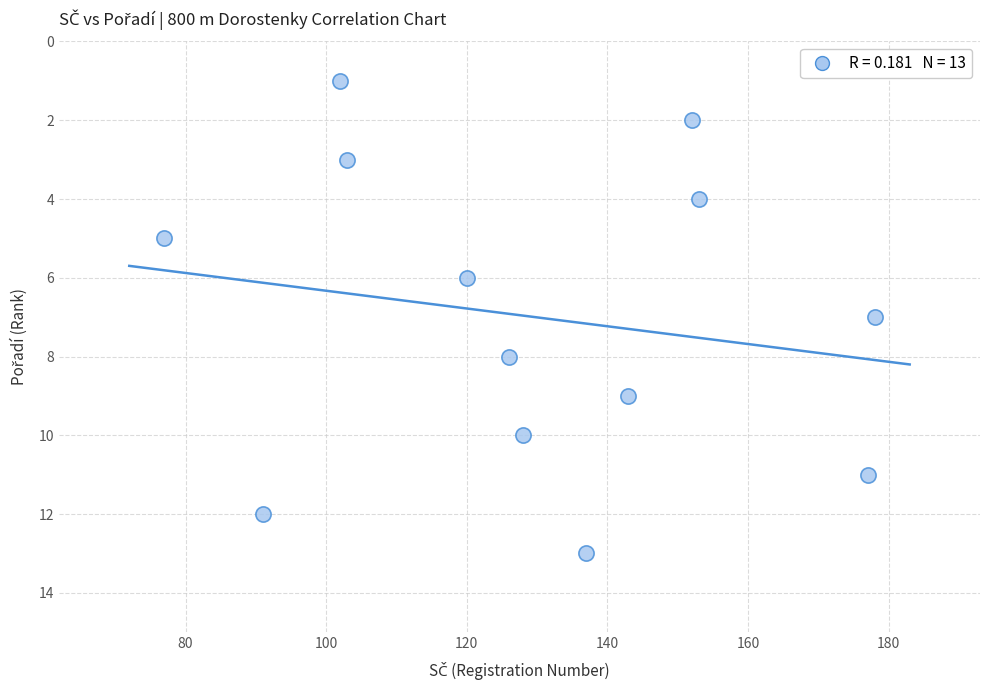

What is the range of Y values (max minus min)?

12